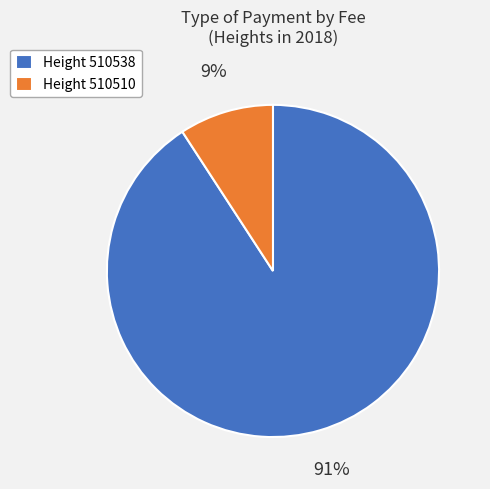

What is the largest slice in the pie chart?

Height 510538